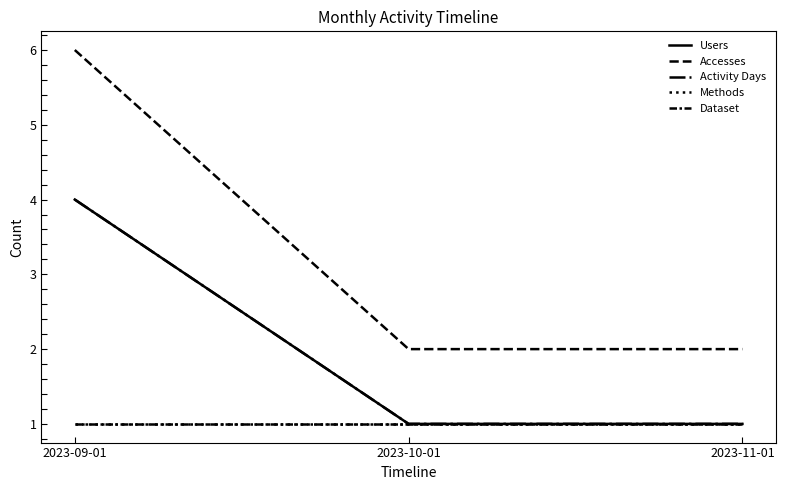

What is the approximate value of Methods at 2023-11-01?

1